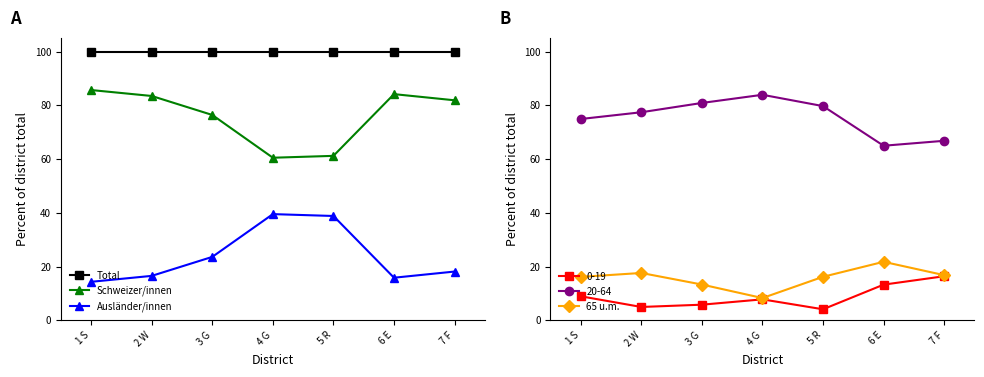

Is this an area chart (filled region under the line)?

No